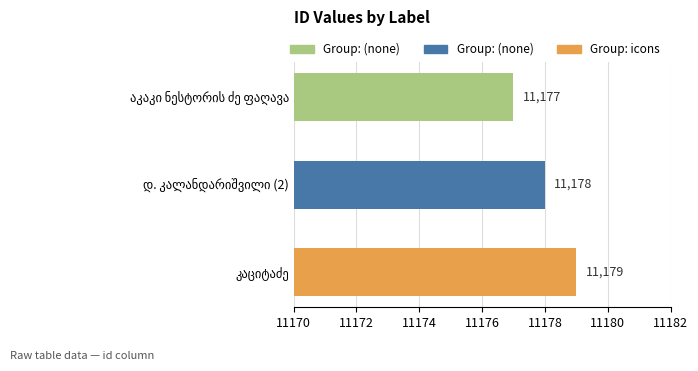

What is the sum of all values?

33534